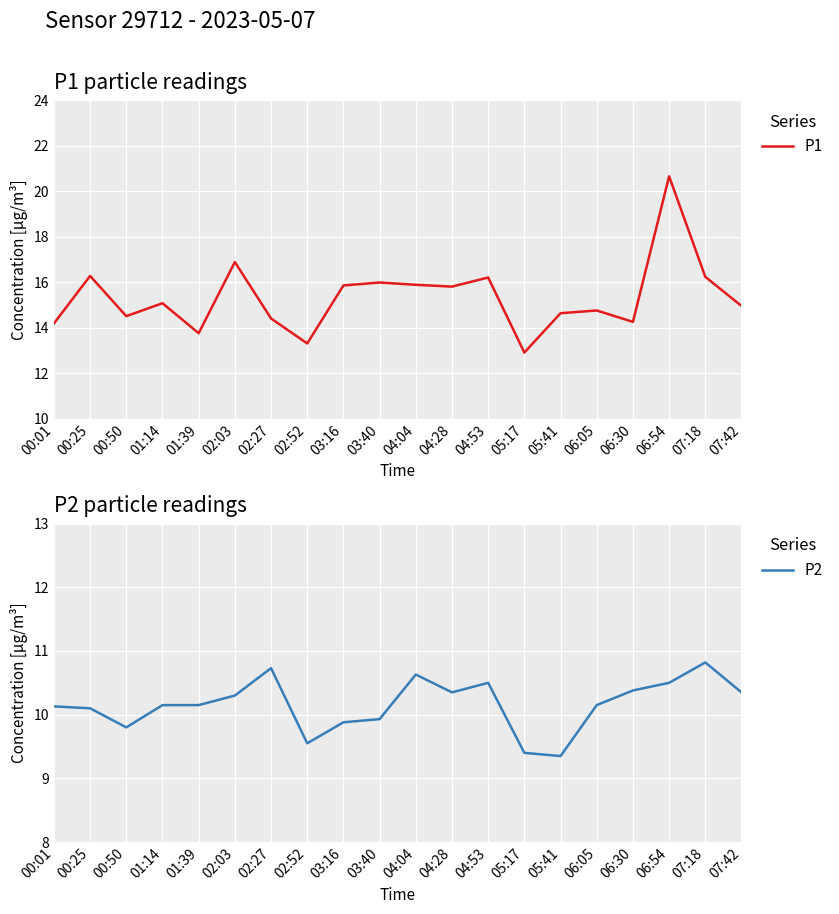

The P2 series shows 9.4 at 05:17. True or false?

True